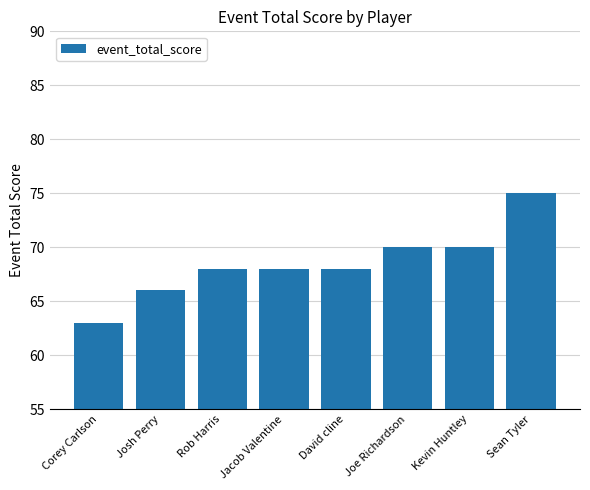

What is the ratio of the value at Josh Perry to the value at Rob Harris?

1.0